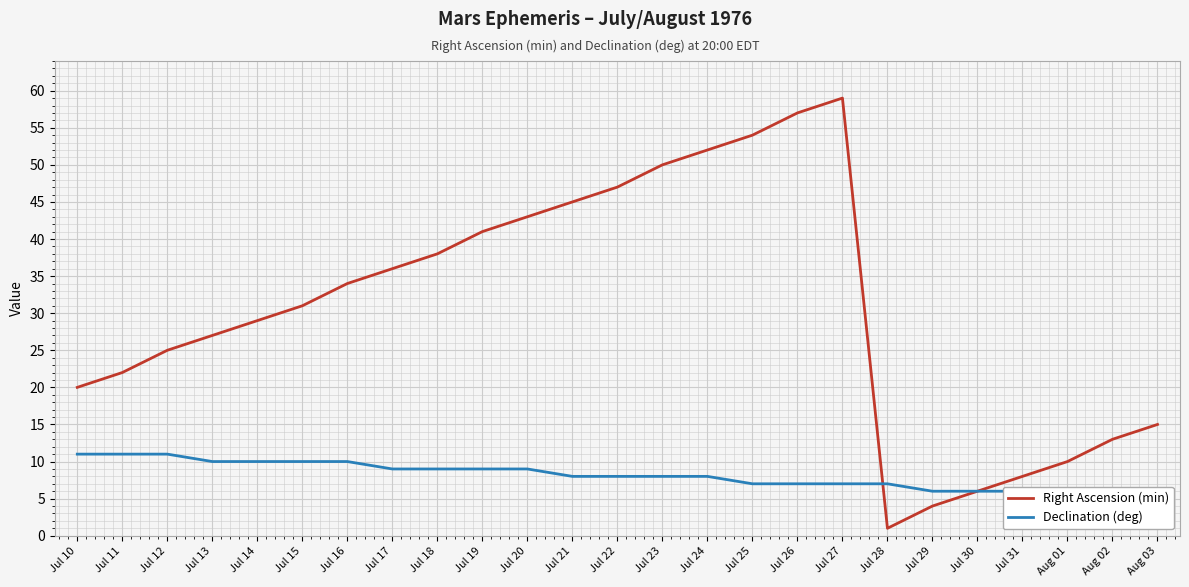

What is the difference between the maximum and minimum values in the Right Ascension (min) series?

58